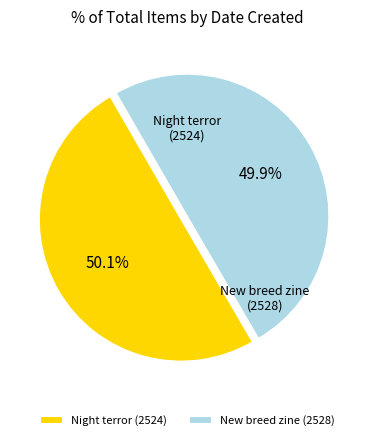

To the nearest percent, what is the combined percentage of New breed zine (2528) and Night terror (2524)?

100%